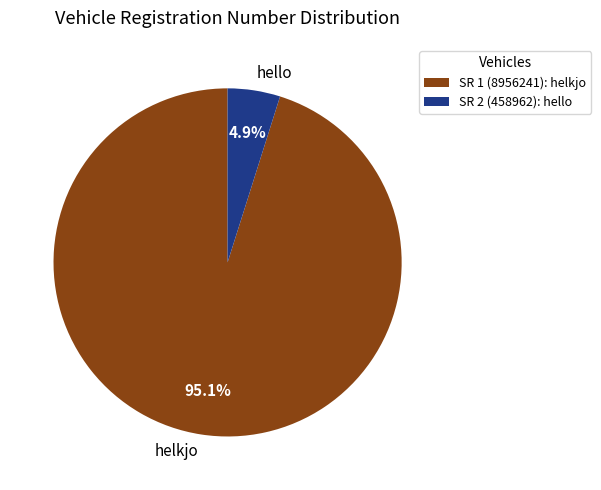

Between hello and helkjo, which is larger?

helkjo